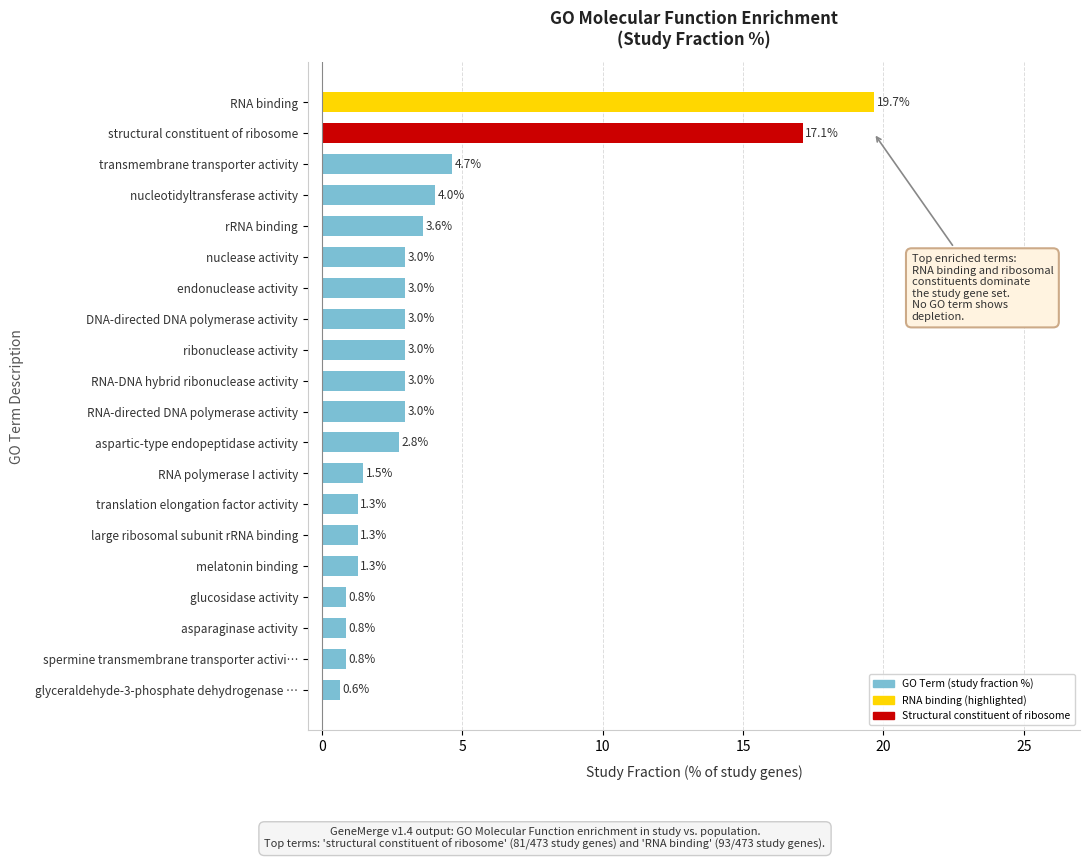

Which label corresponds to the largest value in the chart?

RNA binding